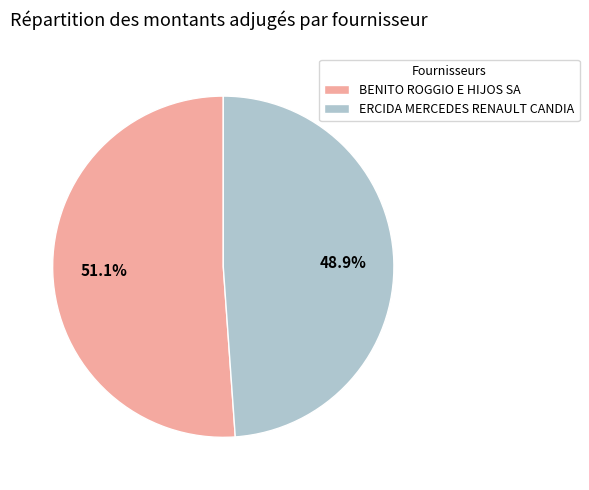

Combined, what portion of the pie is ERCIDA MERCEDES RENAULT CANDIA and BENITO ROGGIO E HIJOS SA?

100.0%